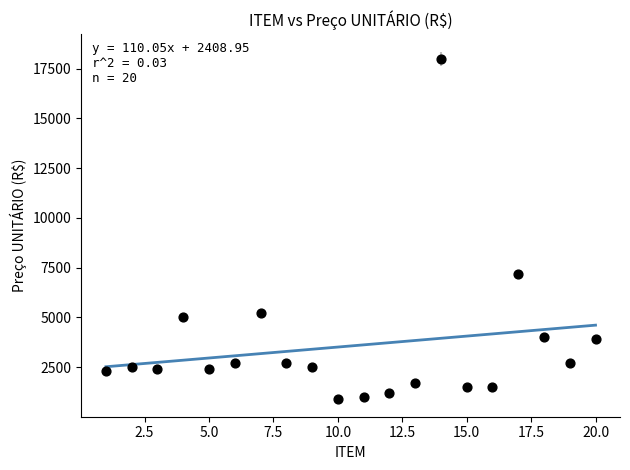

What is the range of X values (max minus min)?

19